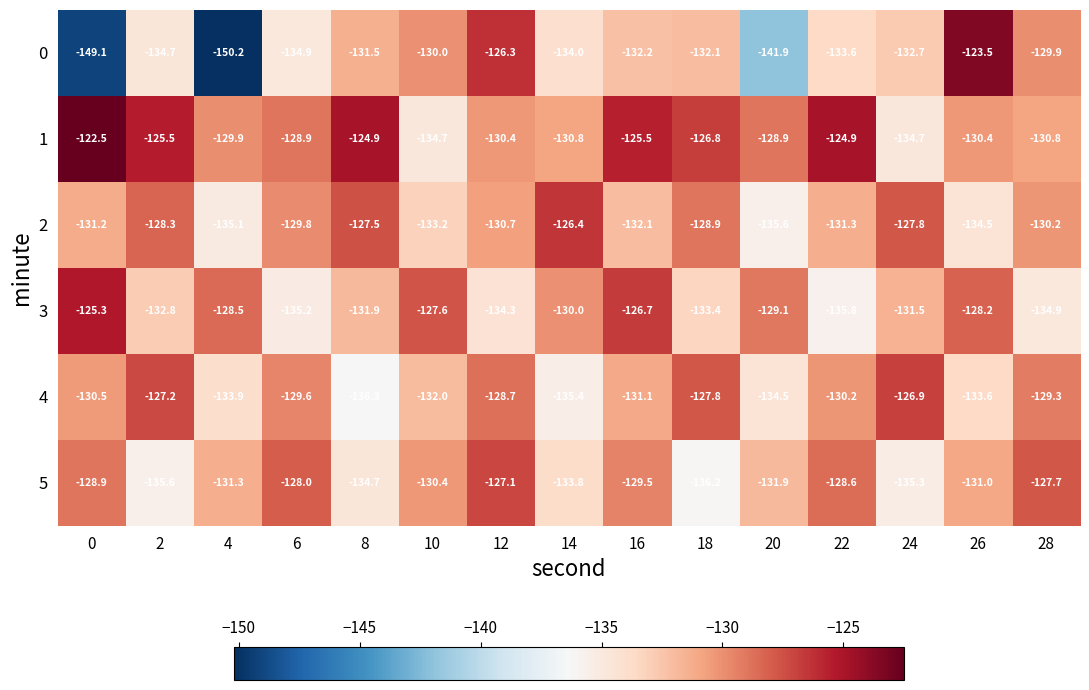

The 4 series shows -80.9 at 20. True or false?

False